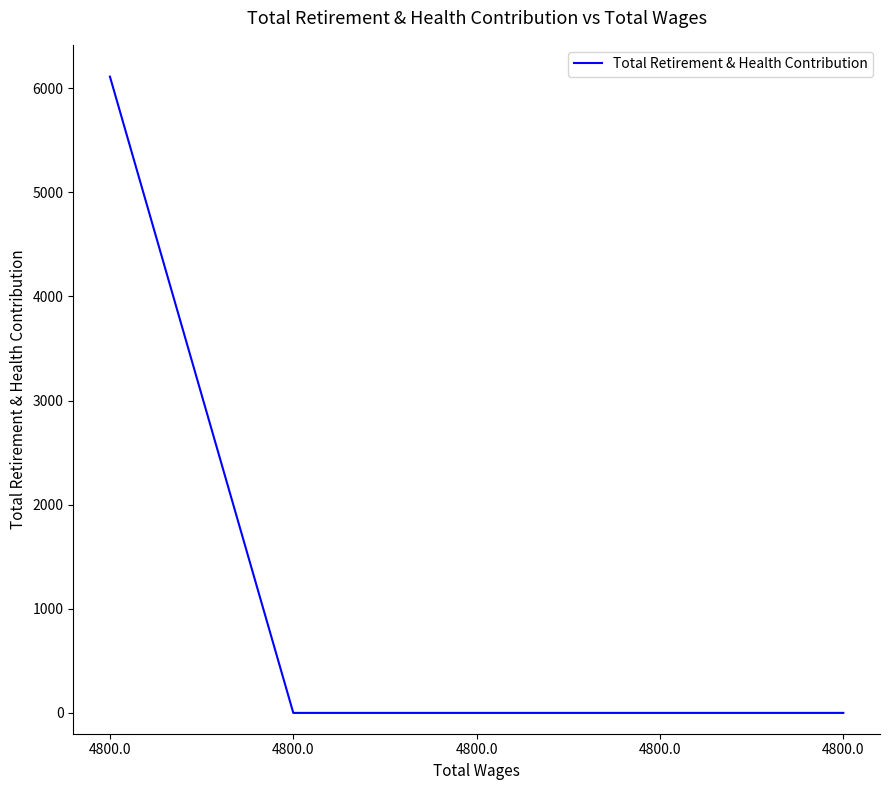

What is the change in value from 4800.0 to 4800.0?

-6111